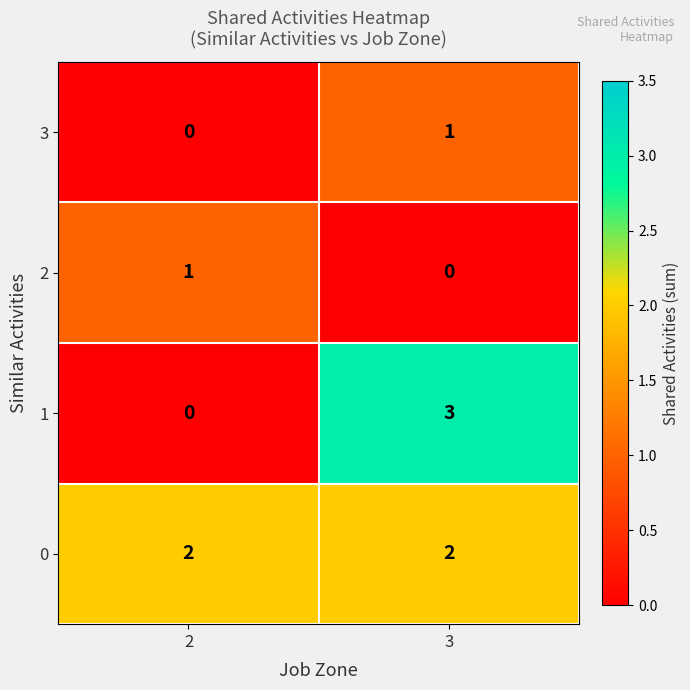

How many positive values does the 1 series have?

1